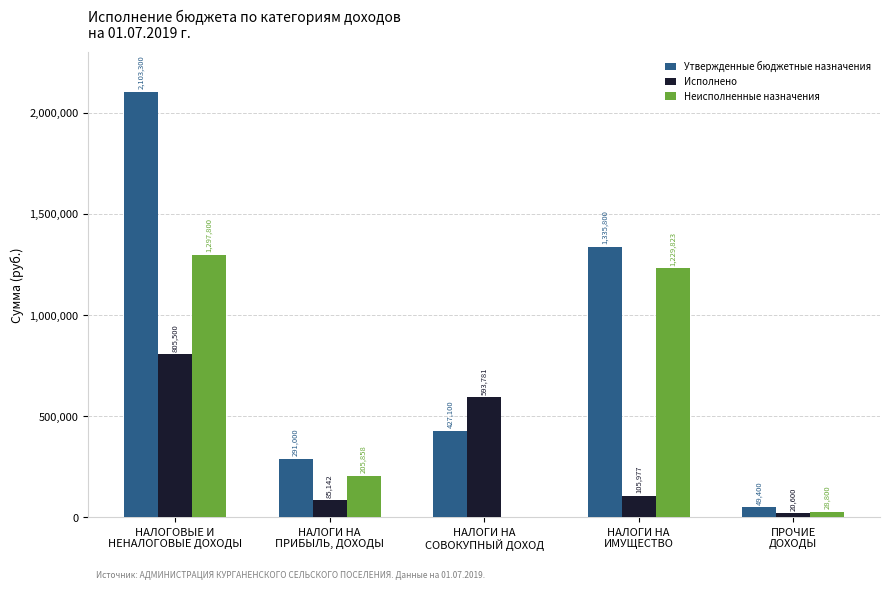

What is the greatest value displayed?

2103300.0